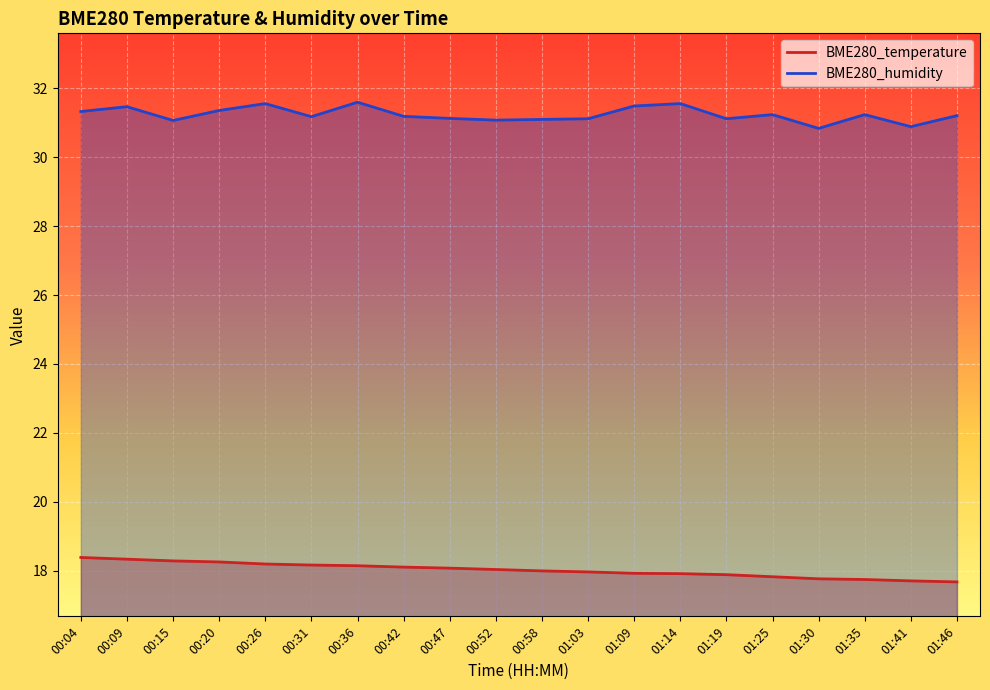

List the labels in order of BME280_humidity value, smallest first.

01:30, 01:41, 00:15, 00:52, 00:58, 01:03, 01:19, 00:47, 00:31, 00:42, 01:46, 01:25, 01:35, 00:04, 00:20, 00:09, 01:09, 00:26, 01:14, 00:36